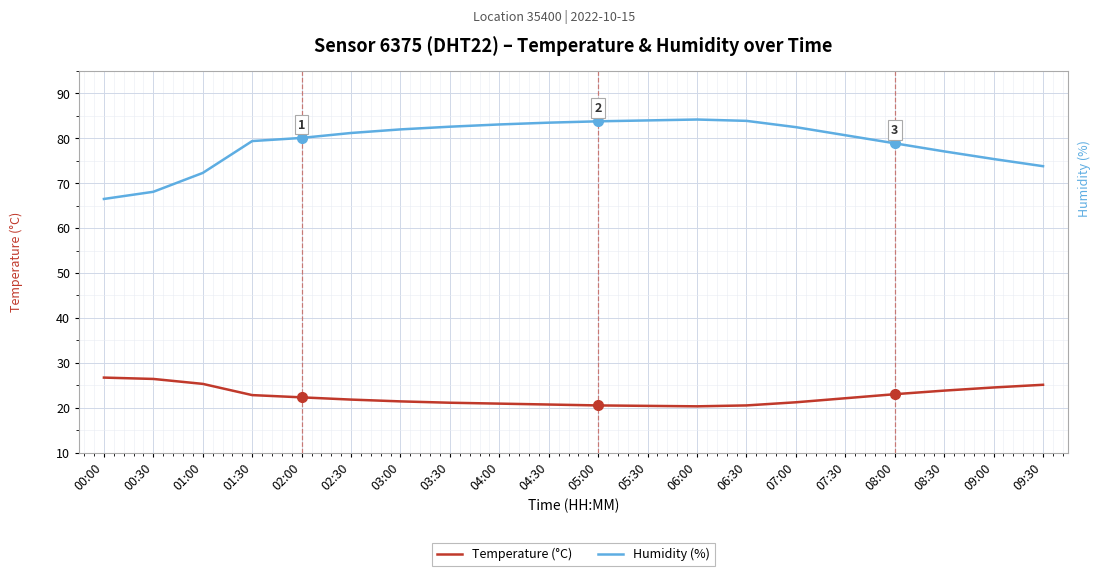

Which series has the largest range (max minus min)?

Humidity (%)